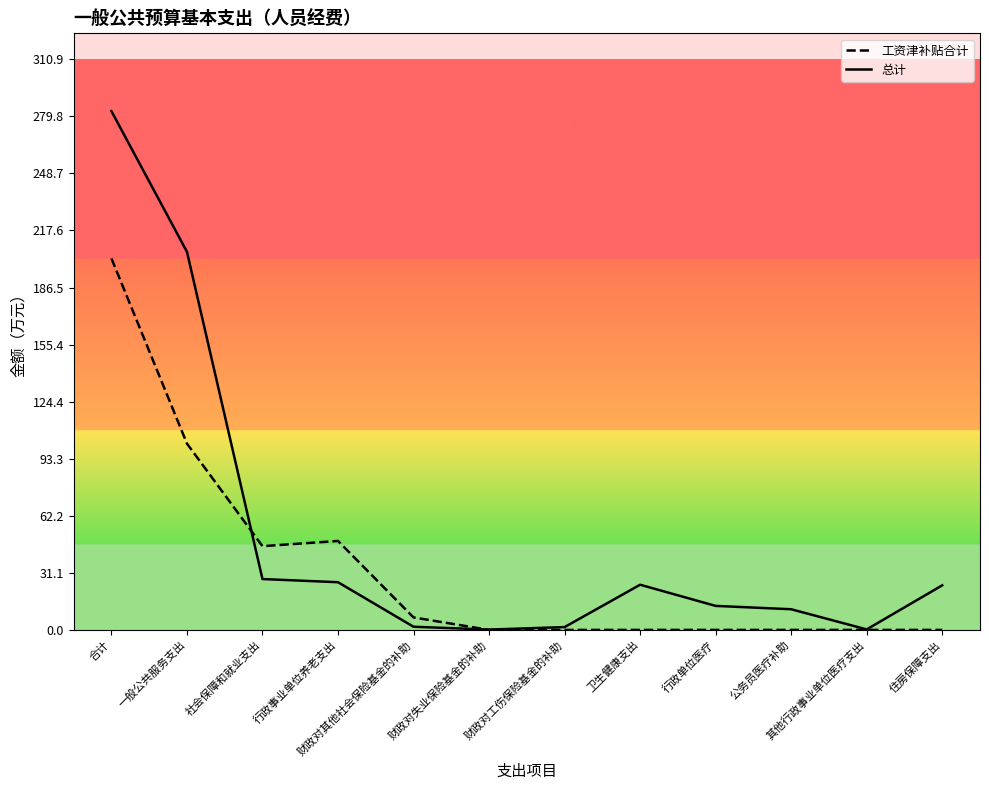

At which category does 工资津补贴合计 reach its first local peak?

行政事业单位养老支出